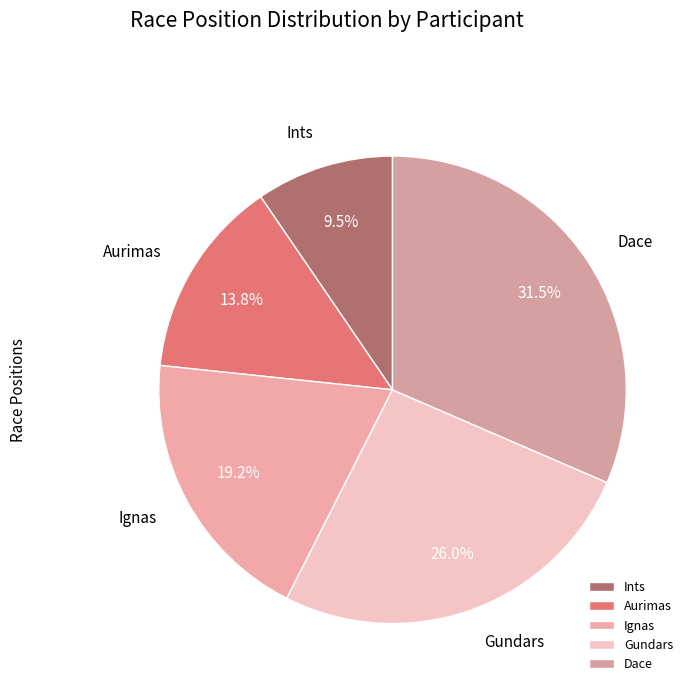

How many segments does this pie chart have?

5